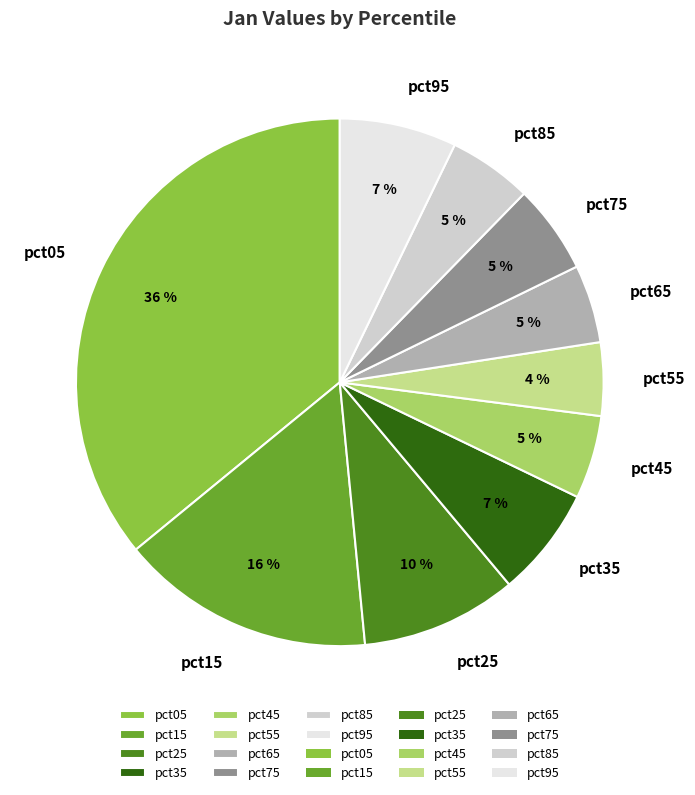

How many slices are in this pie chart?

10